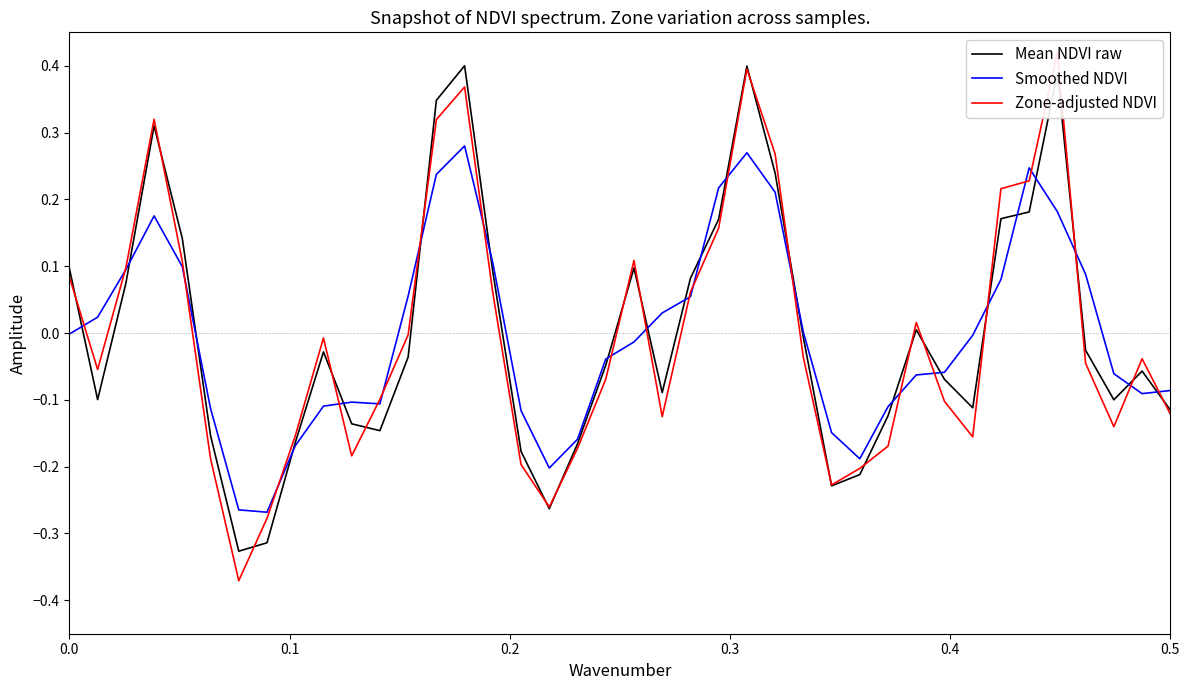

The value of Mean NDVI raw at 0.5 is -0.2. True or false?

False